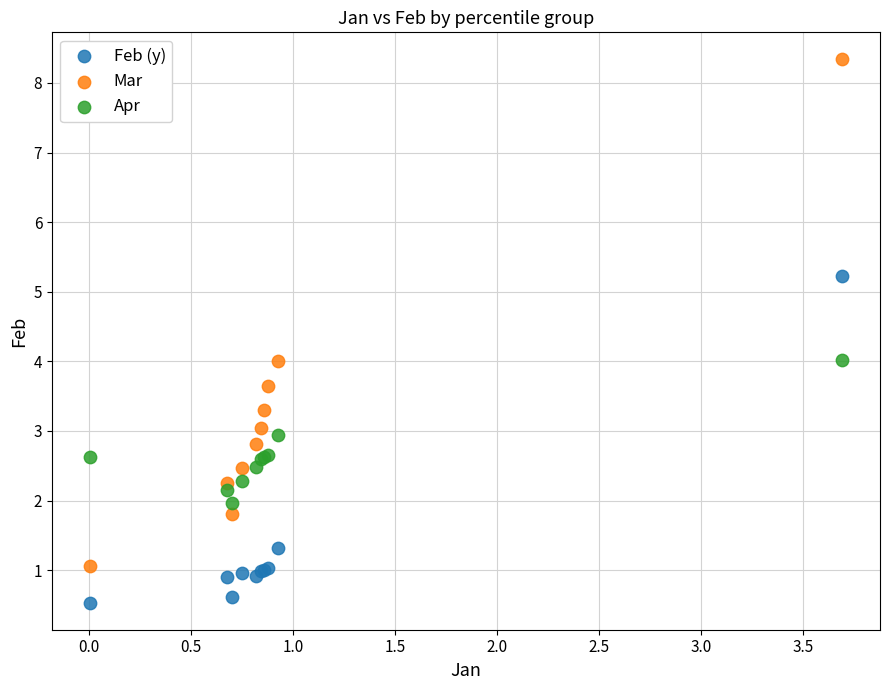

Which series reaches the minimum Y coordinate?

Feb (y)